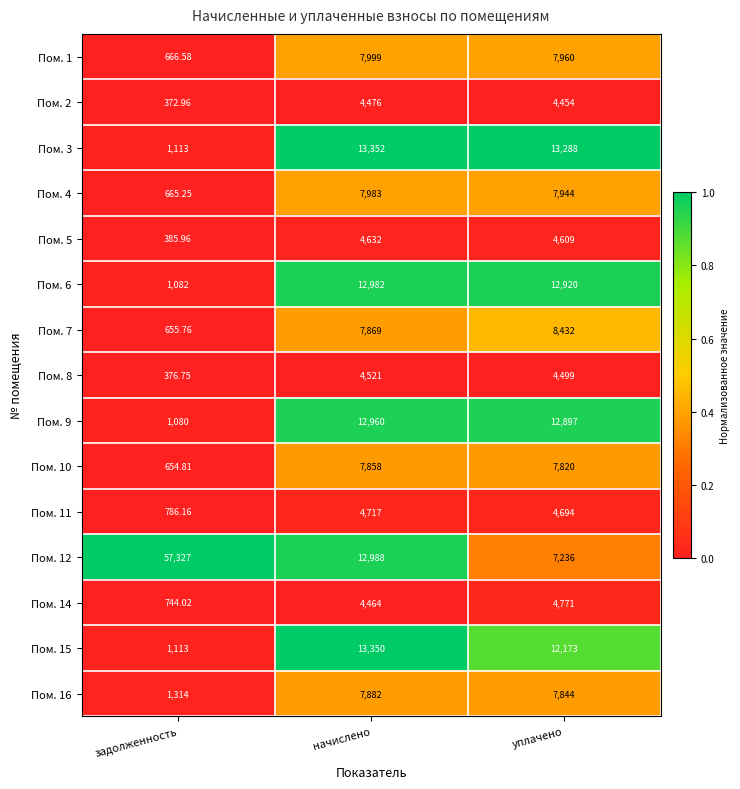

Rank the categories by Пом. 12 value from highest to lowest.

задолженность, начислено, уплачено